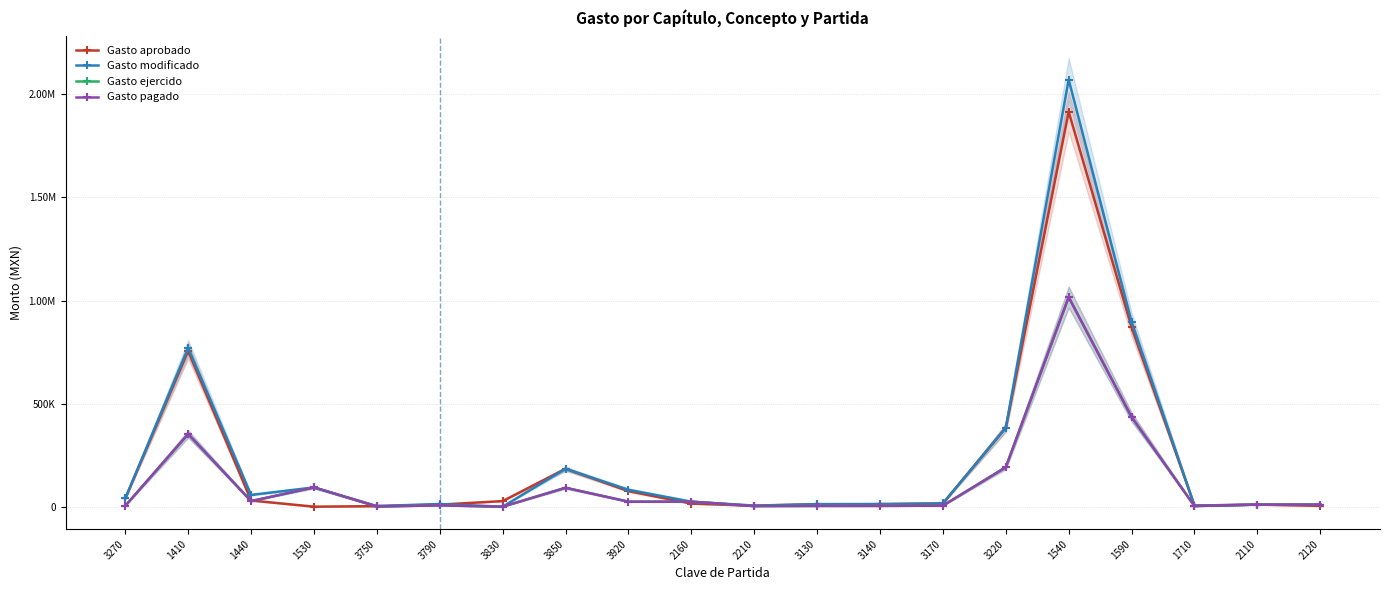

True or false: Gasto ejercido has a value of 24251.8 at 3920.

True